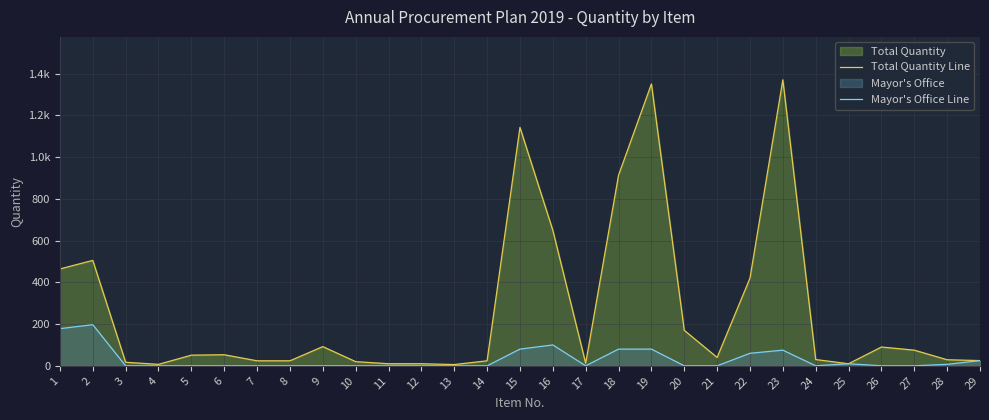

Where is Total Quantity Line nearest to the value 688?

16